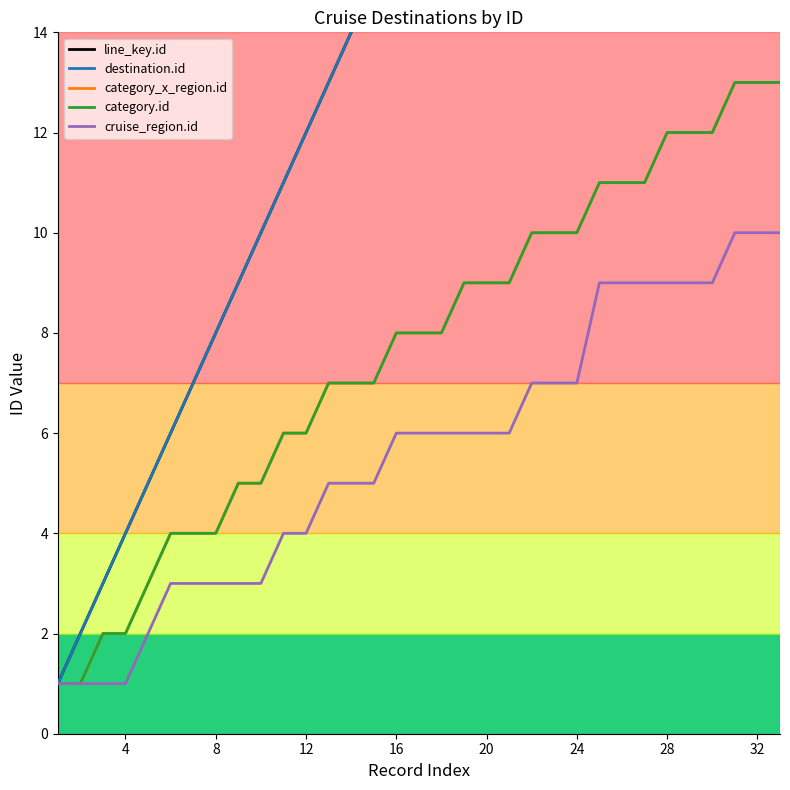

The line_key.id series shows 7 at 16. True or false?

False